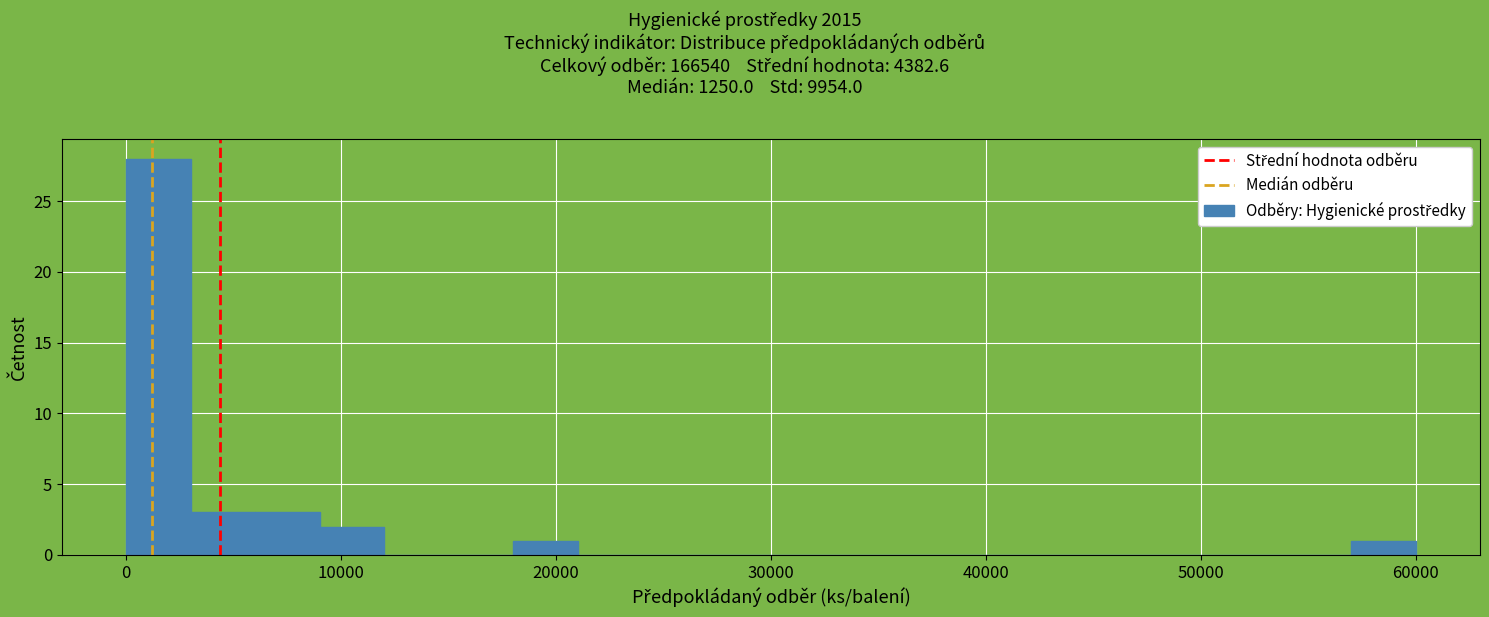

Around what value on the x-axis is the tallest bar? Give the approximate position of its centre, as read against the axis.

2000